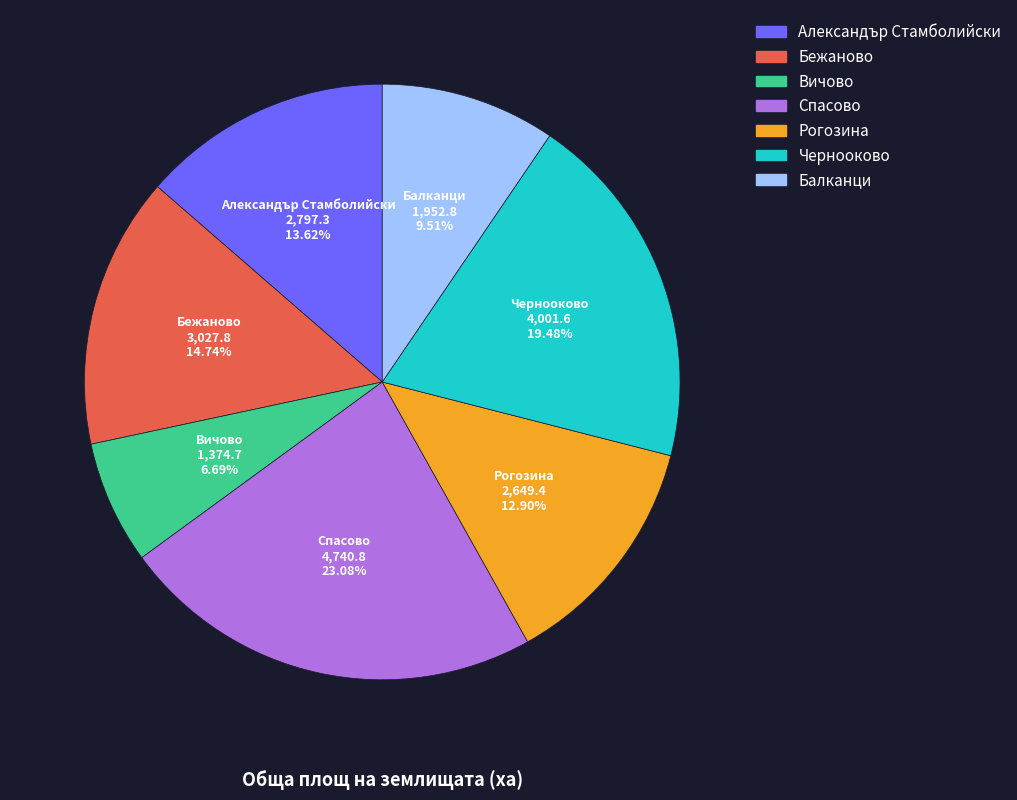

Which has a higher value, Рогозина or Балканци?

Рогозина